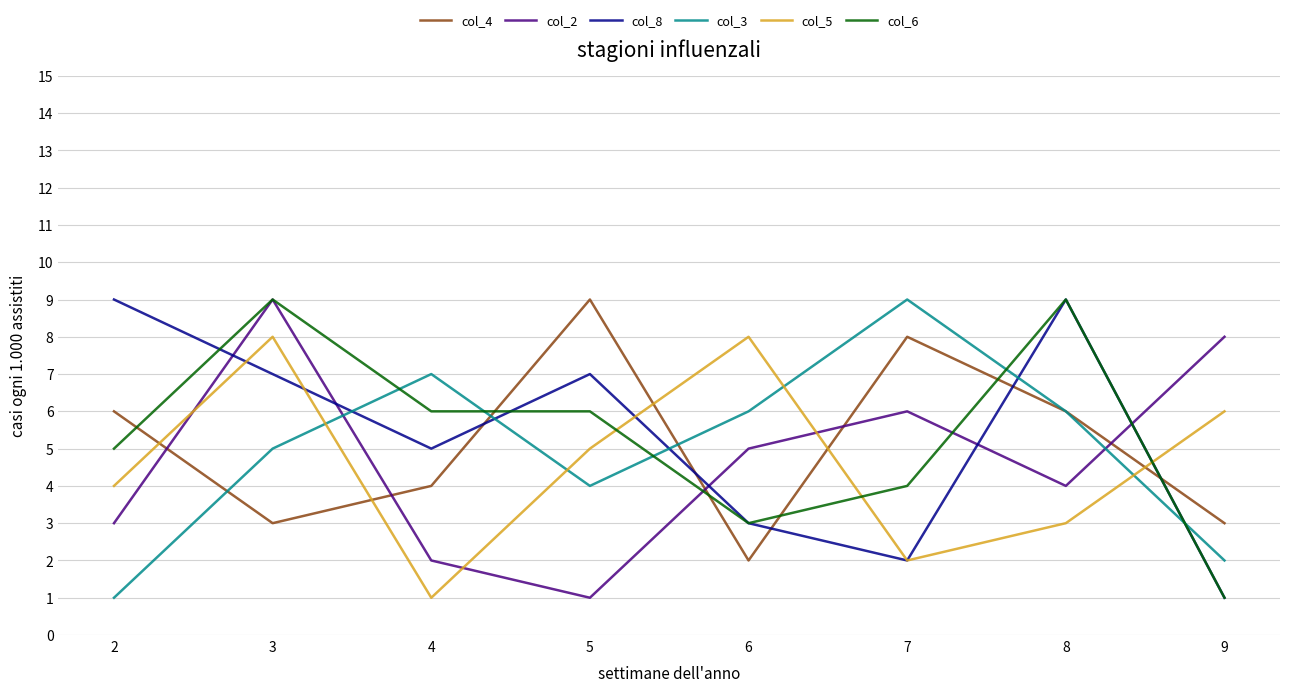

At which label is col_2 closest to 5?

6